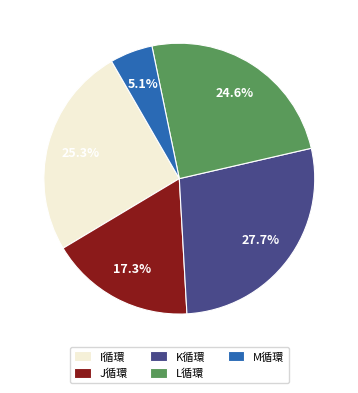

Combined, do J循環 and I循環 account for over 50%?

No